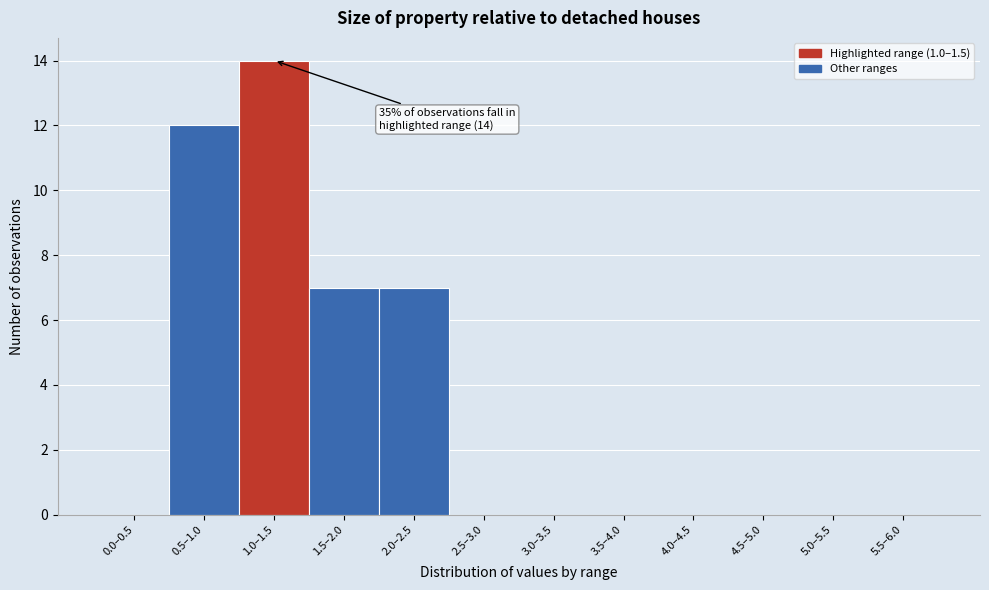

Reading left to right, what are all the values shown in this chart?

0.0–0.5=0	0.5–1.0=12	1.0–1.5=14	1.5–2.0=7	2.0–2.5=7	2.5–3.0=0	3.0–3.5=0	3.5–4.0=0	4.0–4.5=0	4.5–5.0=0	5.0–5.5=0	5.5–6.0=0